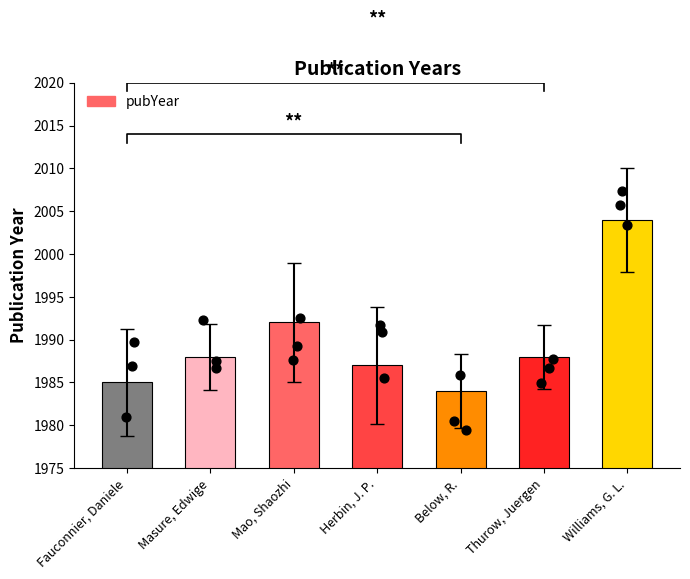

Between Fauconnier, Daniele and Thurow, Juergen, which is larger?

Thurow, Juergen